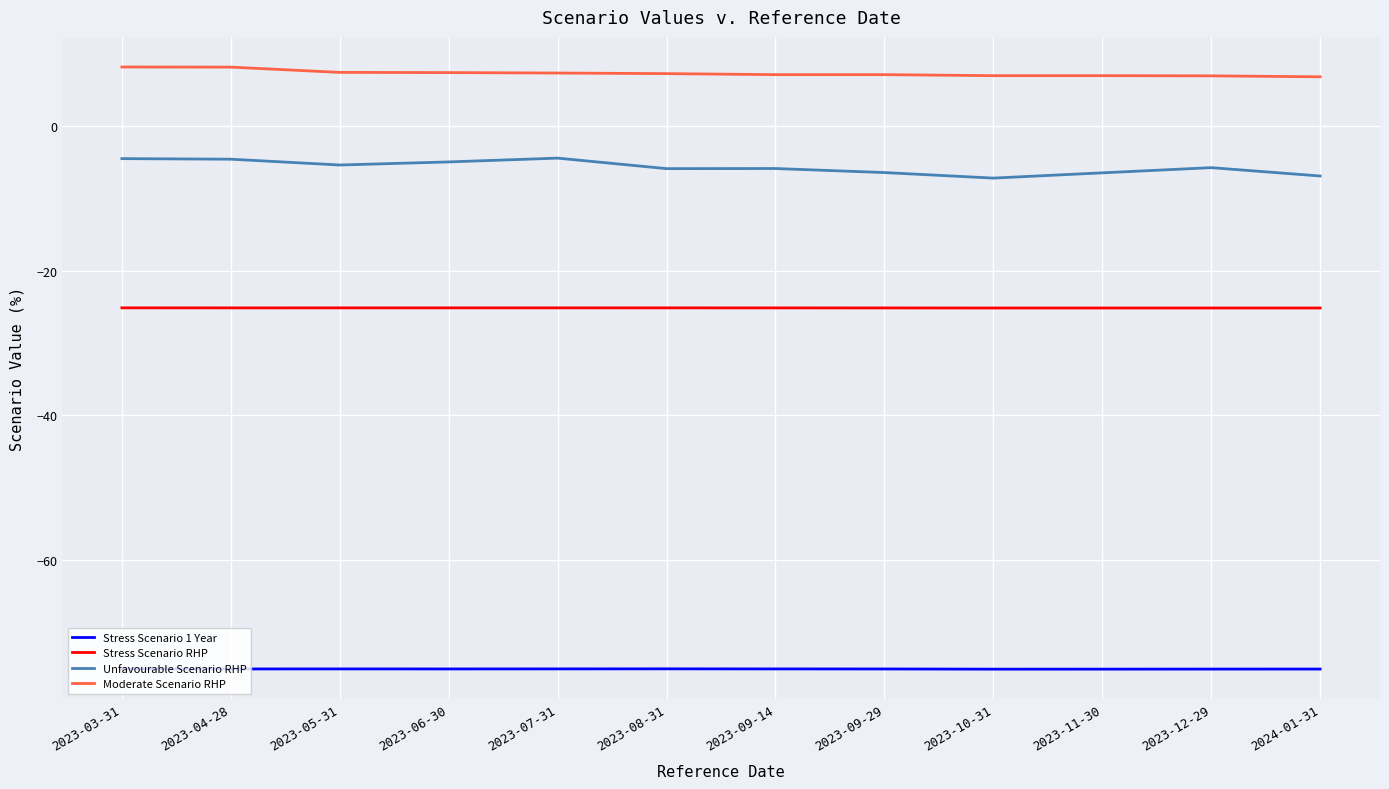

Is the value of Stress Scenario RHP at 2024-01-31 greater than the value of Stress Scenario 1 Year at 2023-05-31?

Yes